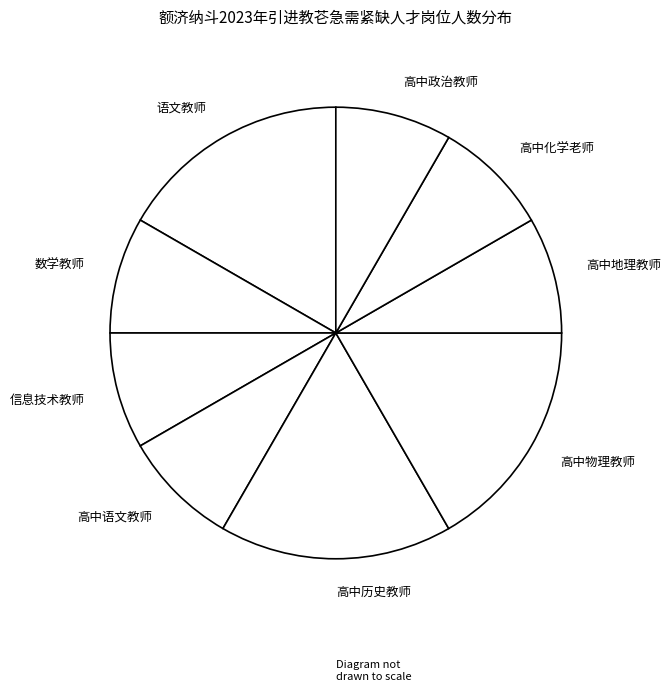

Does 高中地理教师 represent more than half of the total?

No